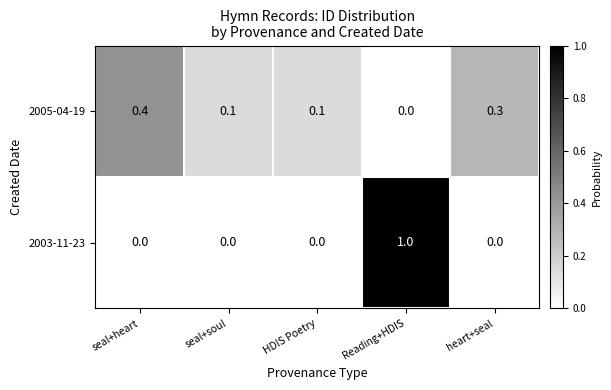

What is the greatest value displayed?

1.0